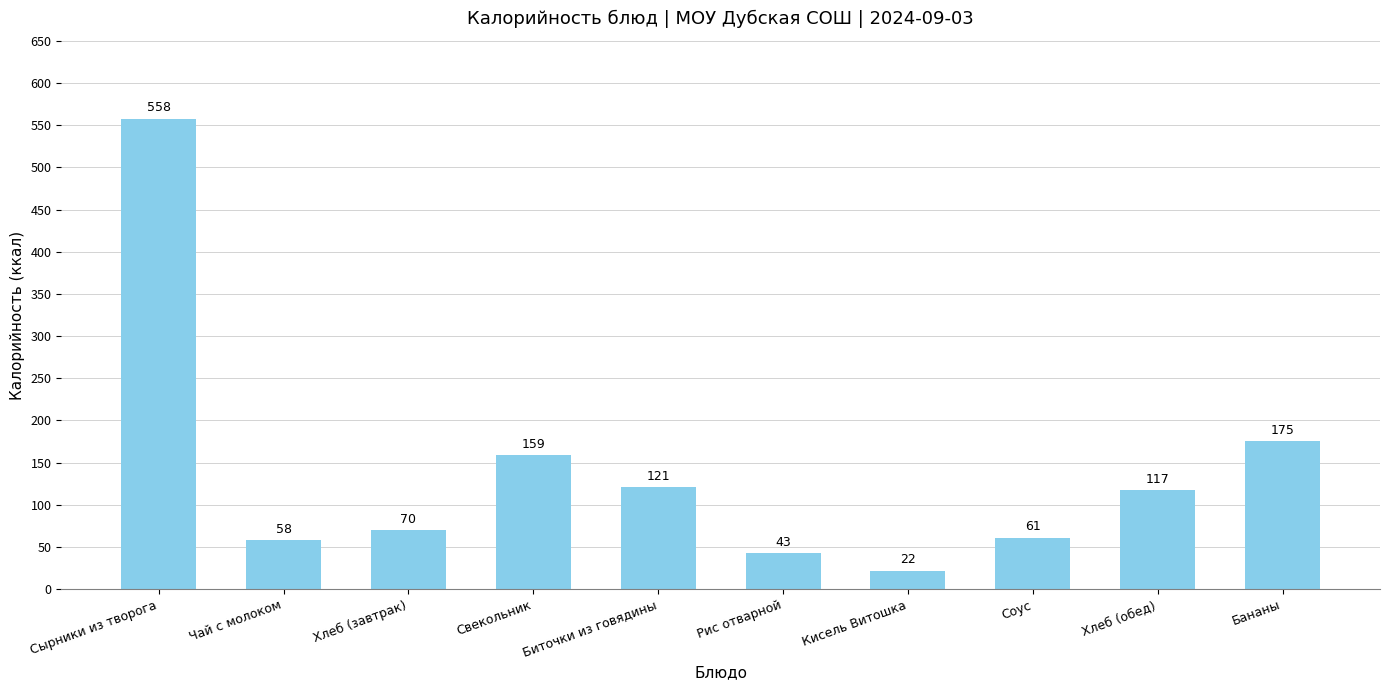

List the labels in order of value, smallest first.

Кисель Витошка, Рис отварной, Чай с молоком, Соус, Хлеб (завтрак), Хлеб (обед), Биточки из говядины, Свекольник, Бананы, Сырники из творога